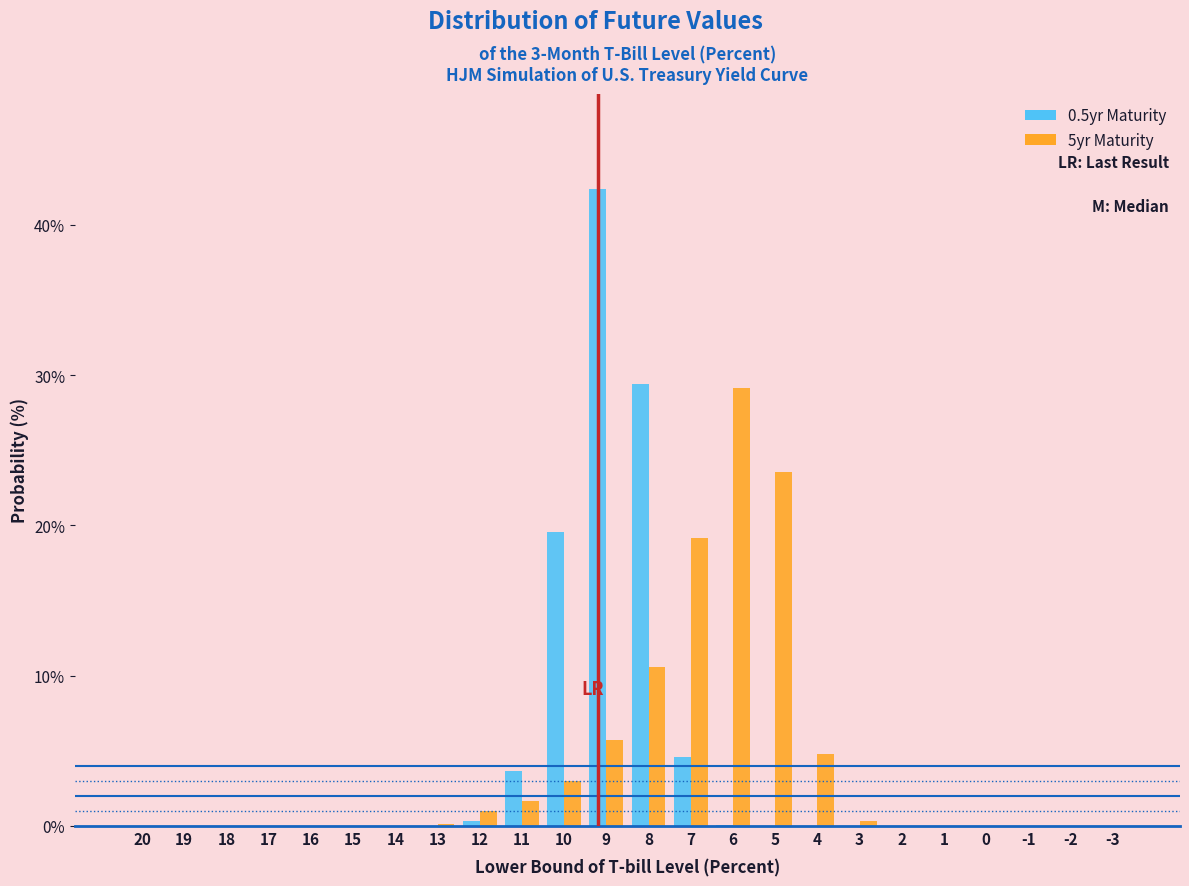

The 5yr Maturity series shows 0.0 at 0. True or false?

True